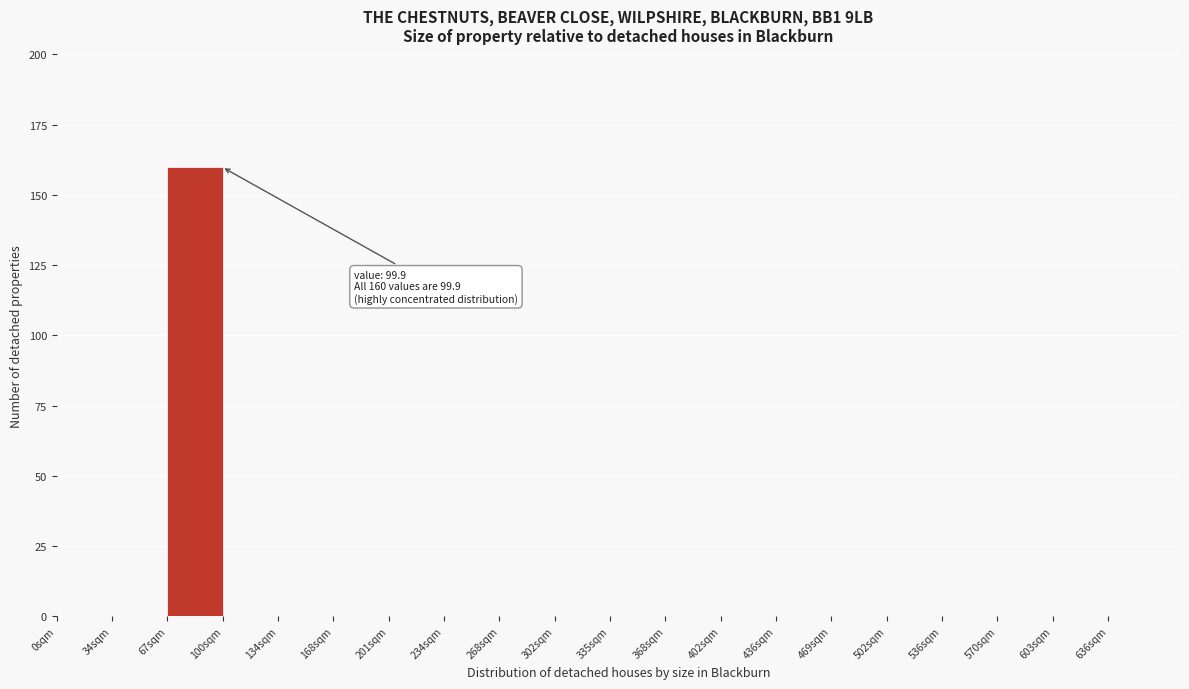

Over which range of the x-axis is the bar tallest?

67.0 to 100.5